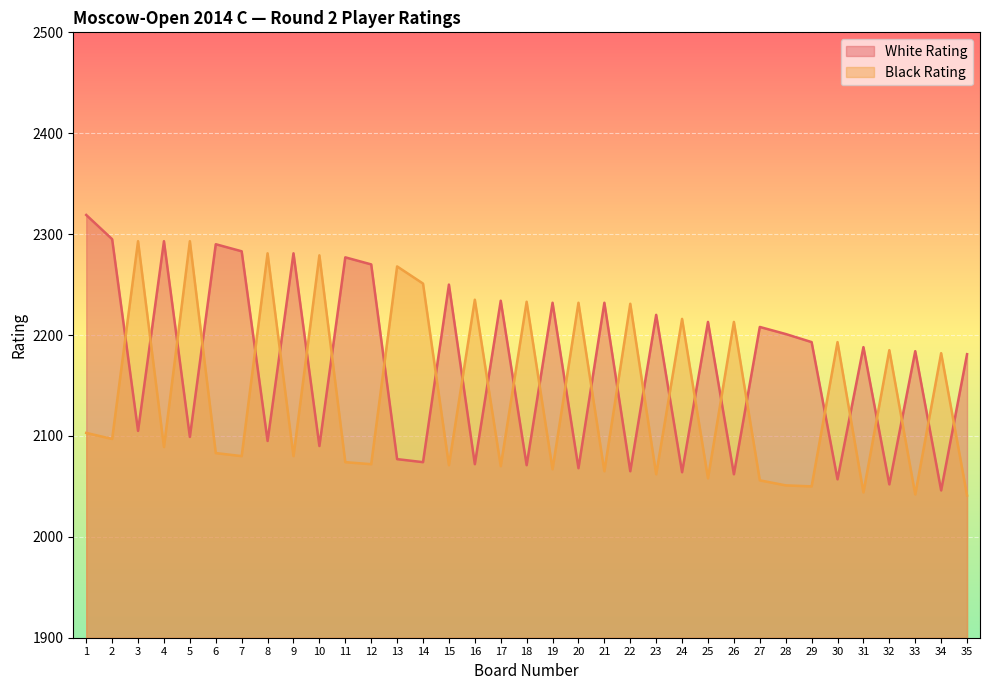

Which has a higher value, 14 or 18?

14